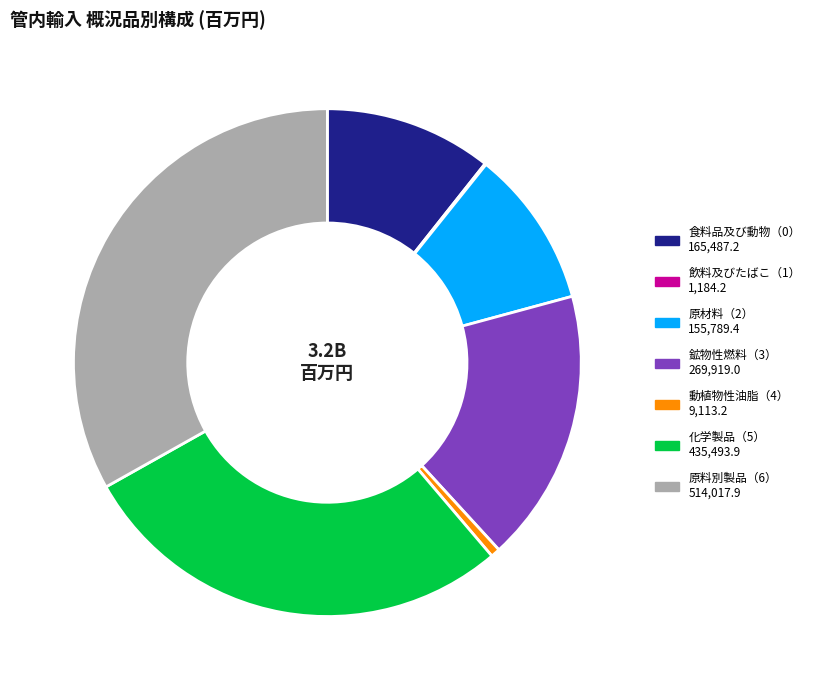

Approximately how many times larger is the value at 原材料（2） compared to 化学製品（5）?

0.4